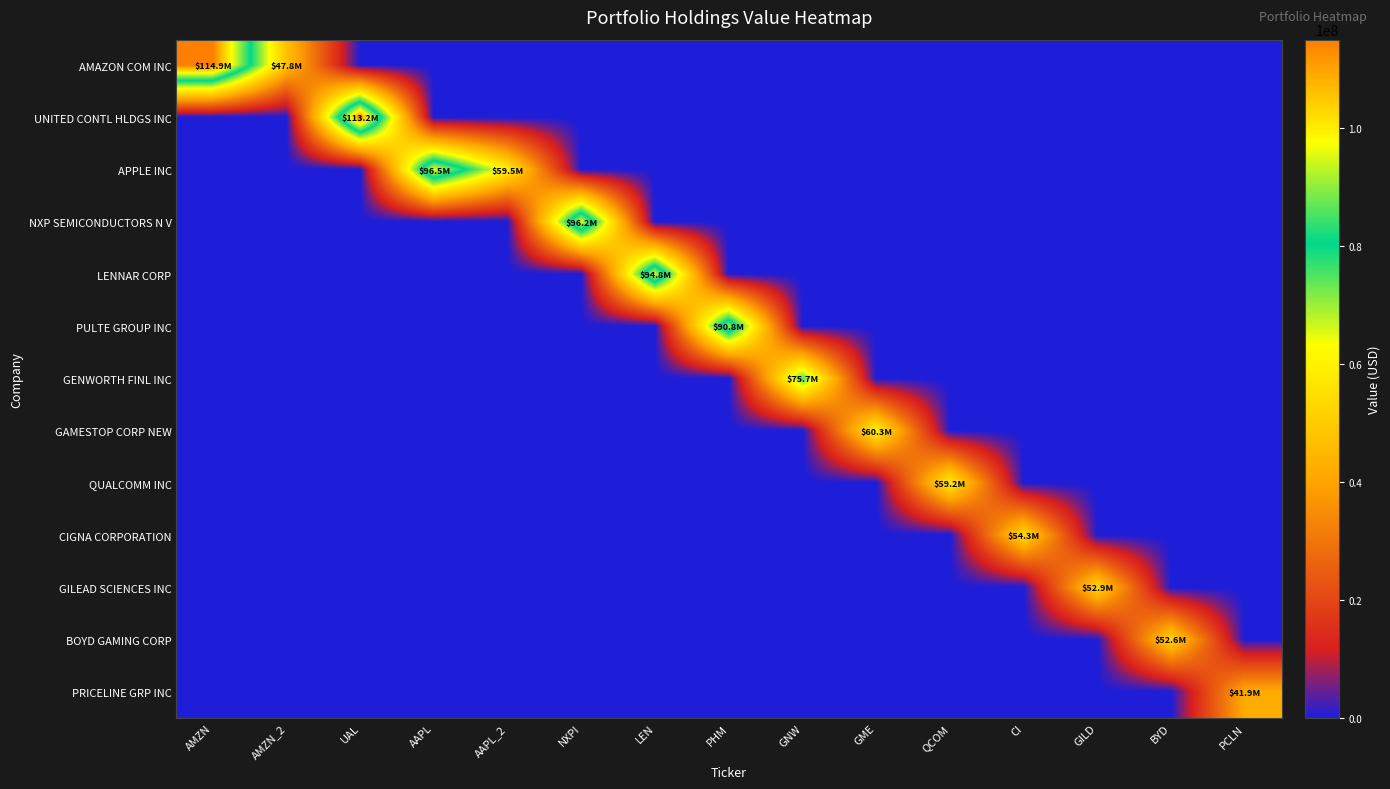

How many categories are shown in the chart?

15